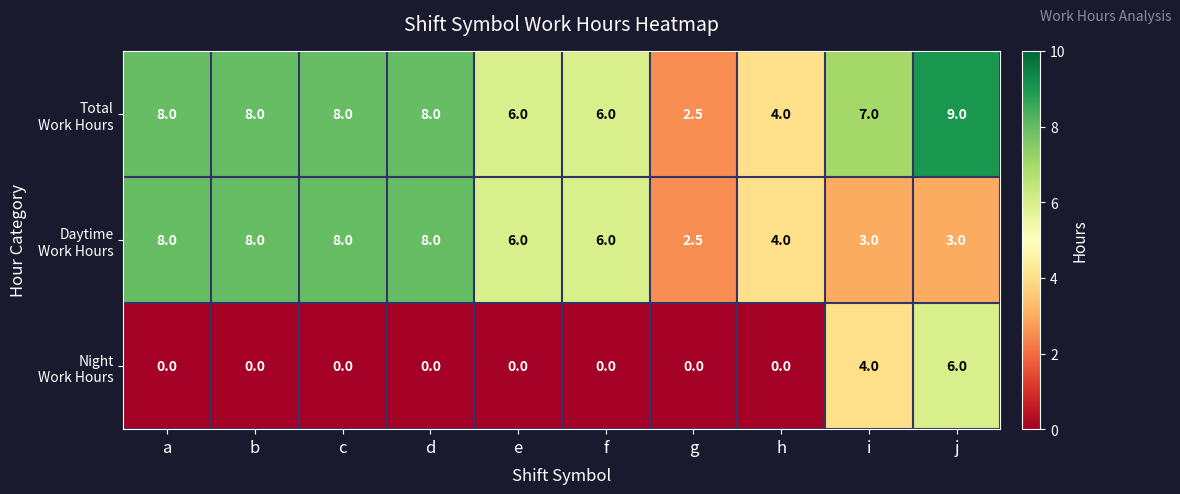

What is the total value across all series at c?

16.0